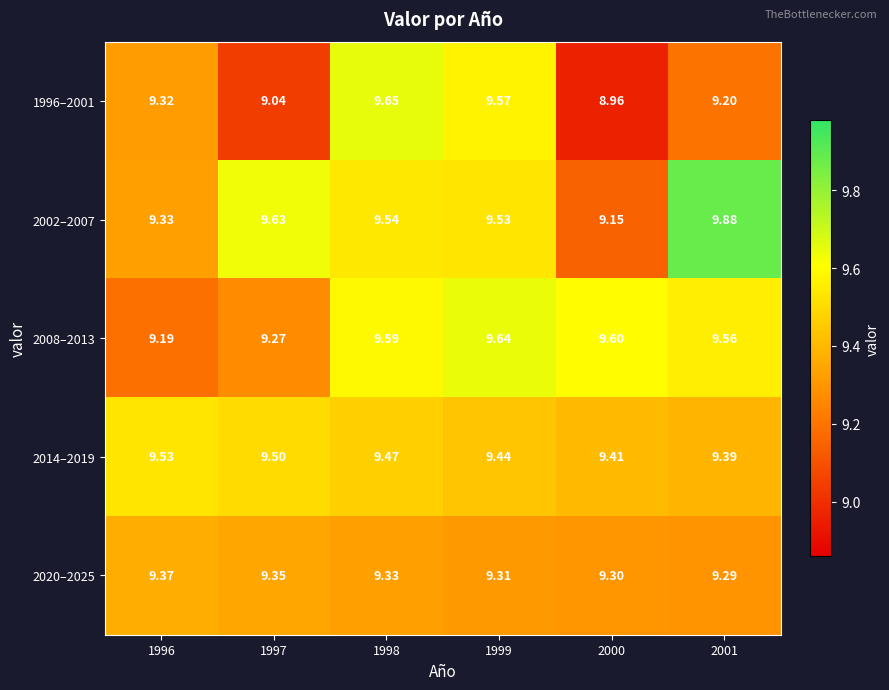

Is the value of 2020–2025 at 1996 greater than the value of 2008–2013 at 1999?

No